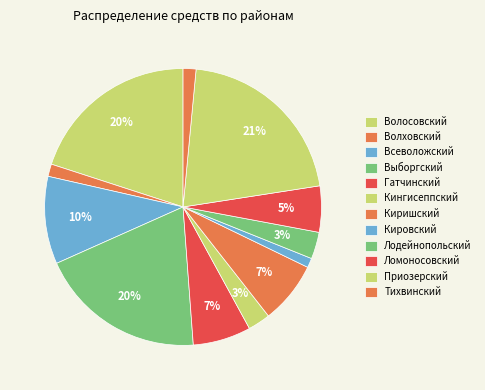

How many slices are in this pie chart?

12